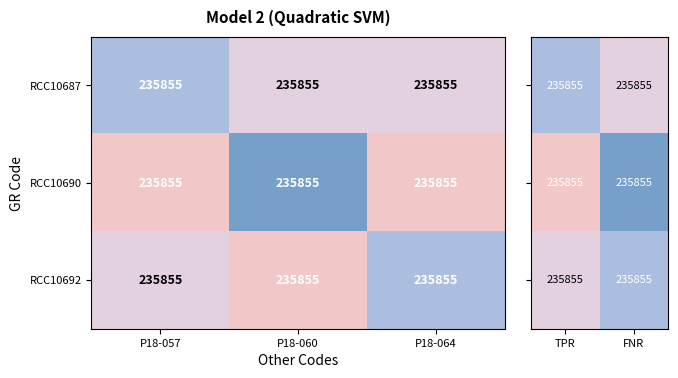

Which series has the largest range (max minus min)?

RCC10690